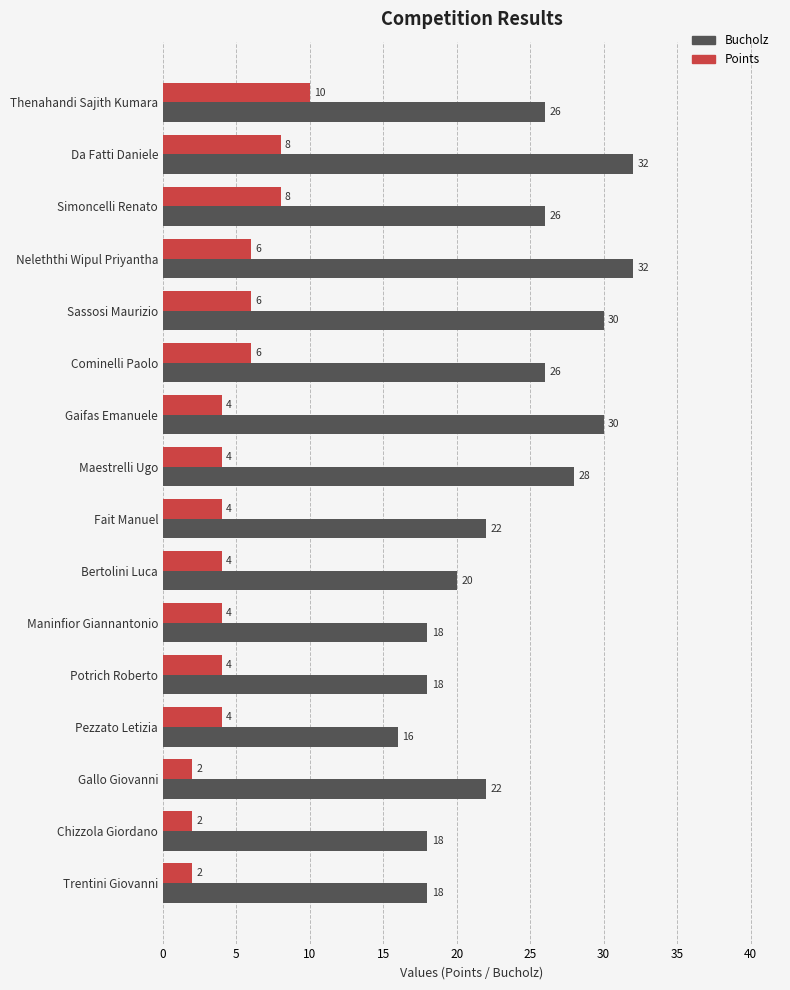

The Bucholz series shows 28 at Maestrelli Ugo. True or false?

True